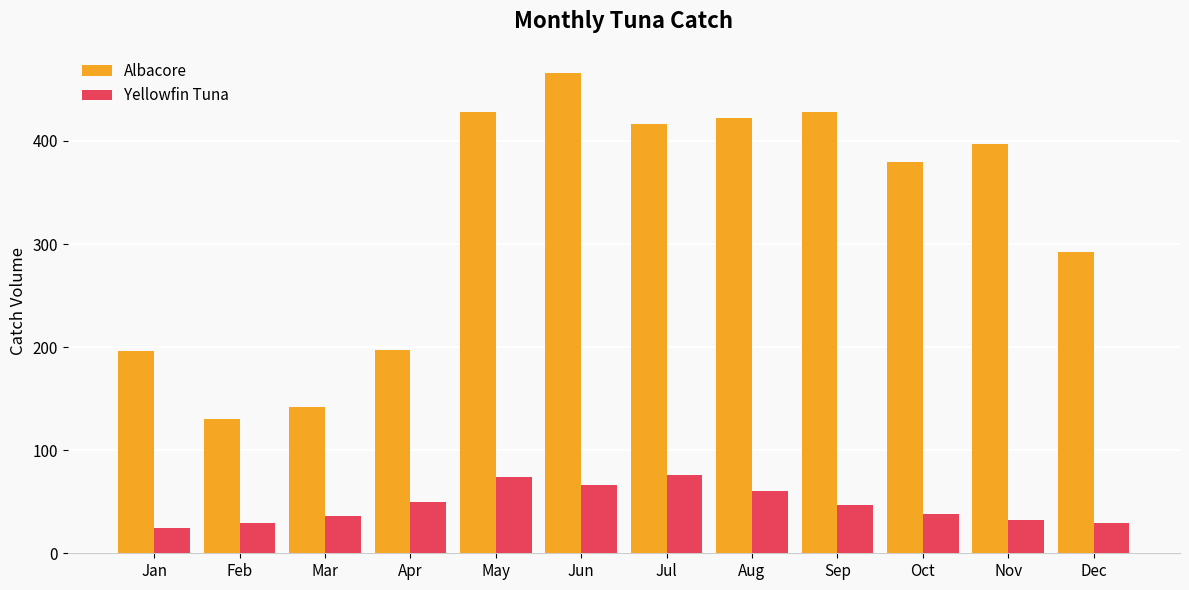

True or false: Yellowfin Tuna has a value of 38.0 at Oct.

True